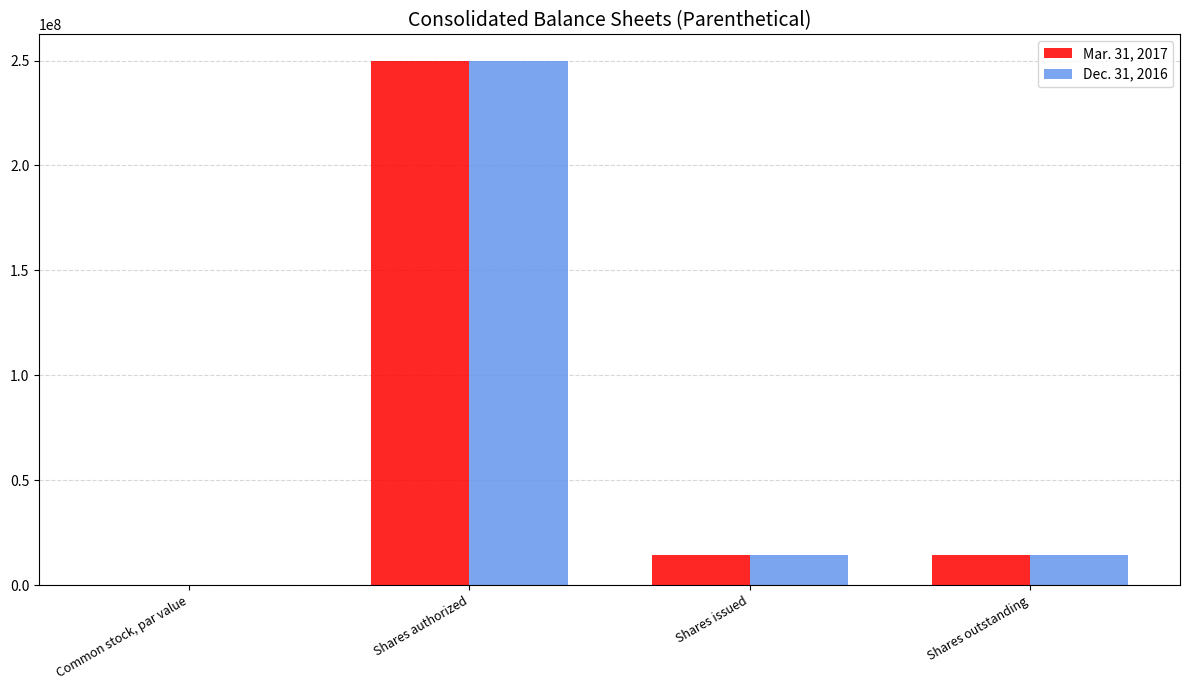

What is the sum of the Mar. 31, 2017 values at Common stock, par value and Shares issued?

14464220.0